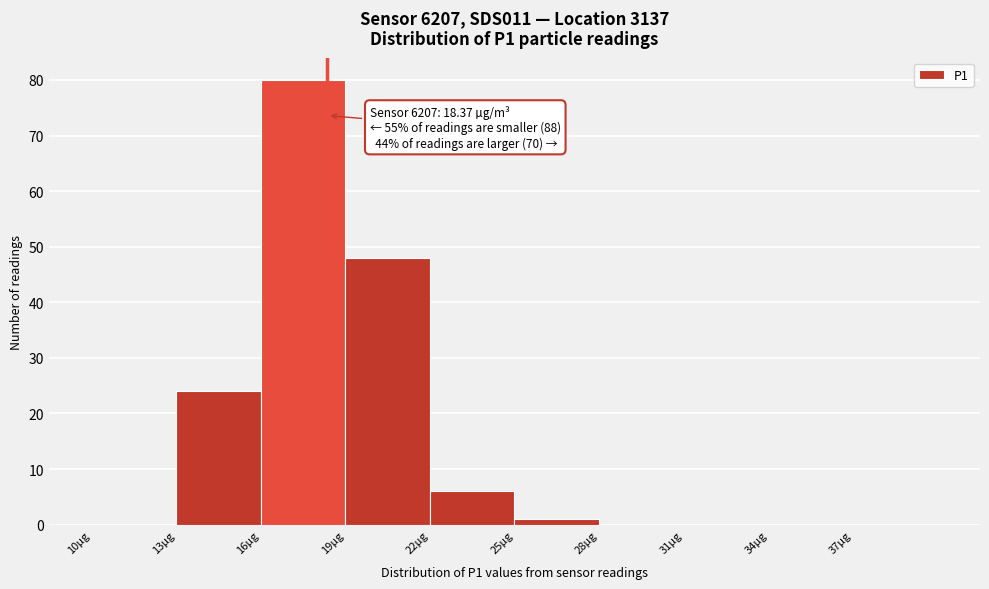

Which range on the x-axis has the tallest bar?

16 to 19